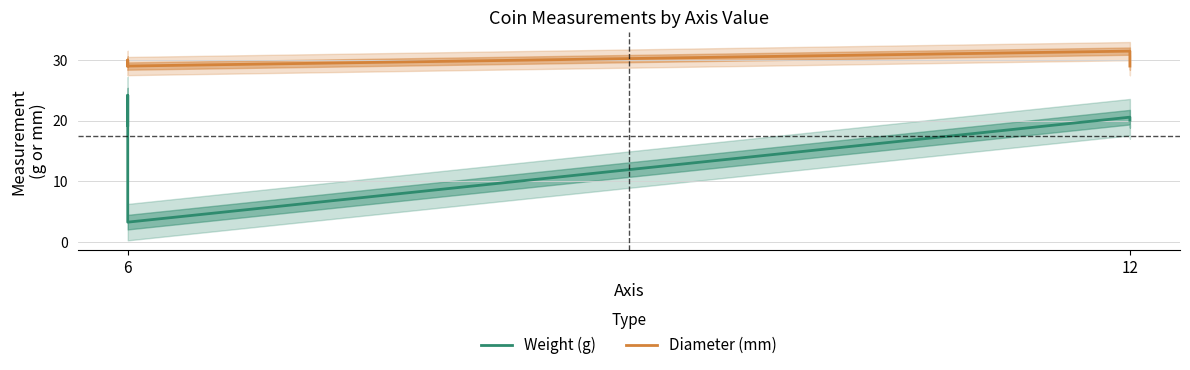

What is the value of the Diameter (mm) point at the 5th from the left?

29.0